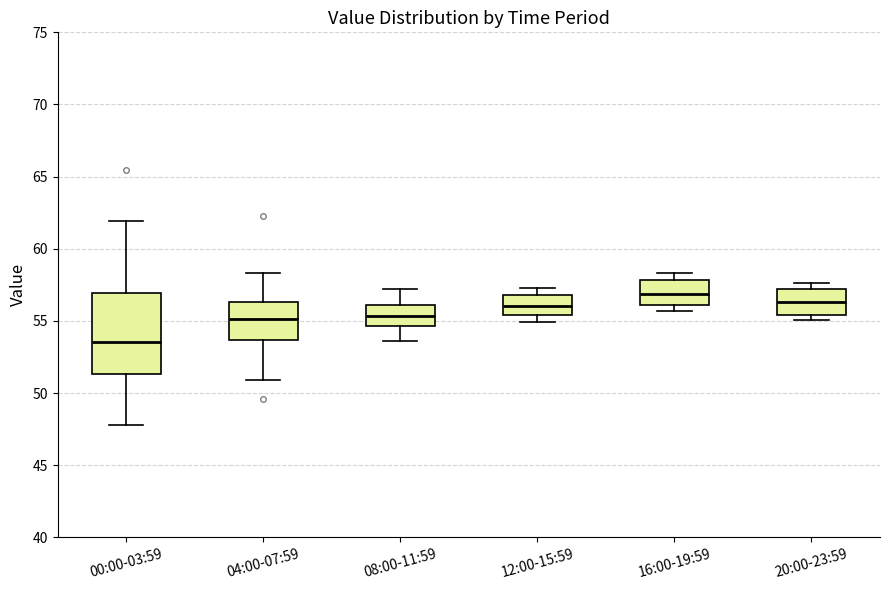

Reading left to right, transcribe this box plot: for each box, give where its median line is, the range the box spans, and where its two whiskers end, as read against the y-axis. The values are not printed on the chart, so give them approximately, as read against the axis.

00:00-03:59: median 53.5, box 51.5 to 57.0, whiskers 48.0 to 62.0
04:00-07:59: median 55.0, box 53.5 to 56.5, whiskers 51.0 to 58.5
08:00-11:59: median 55.5, box 54.5 to 56.0, whiskers 53.5 to 57.0
12:00-15:59: median 56.0, box 55.5 to 57.0, whiskers 55.0 to 57.5
16:00-19:59: median 57.0, box 56.0 to 58.0, whiskers 55.5 to 58.5
20:00-23:59: median 56.5, box 55.5 to 57.0, whiskers 55.0 to 57.5